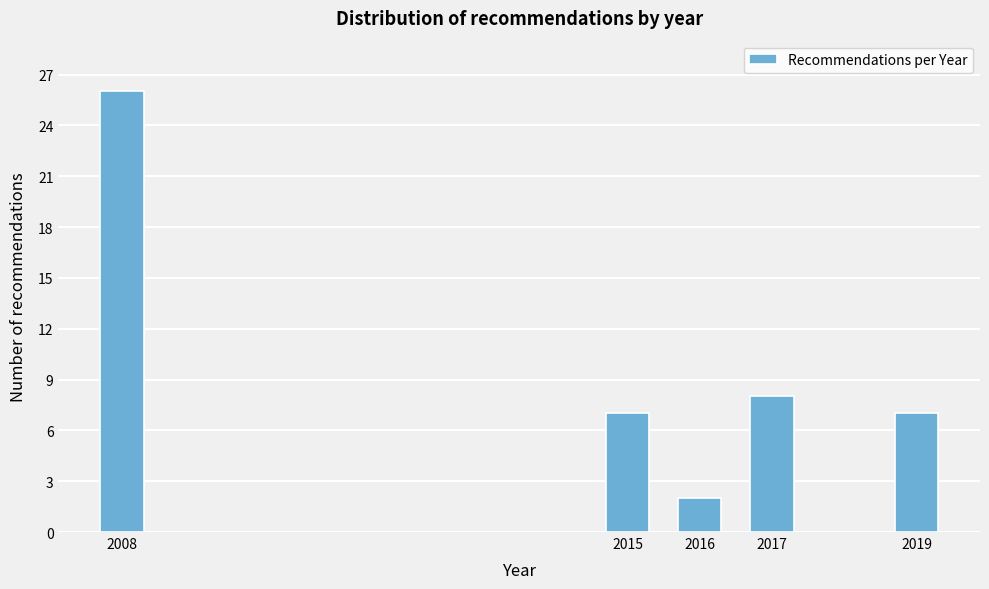

Reading left to right, transcribe all the data shown in this chart.

2008=26	2015=7	2016=2	2017=8	2019=7